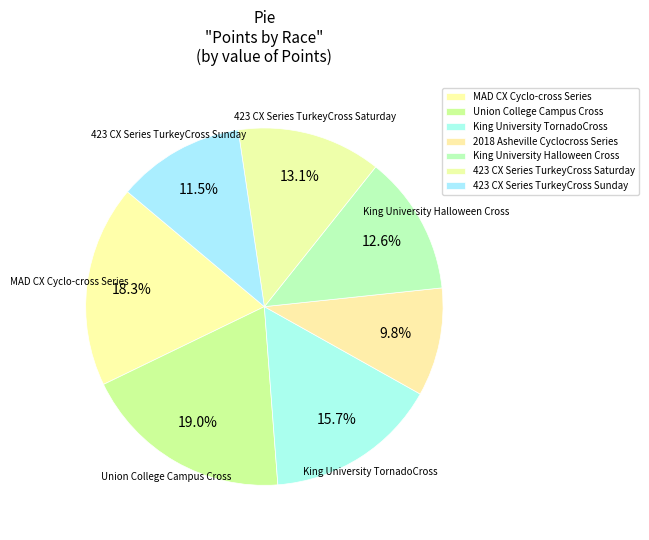

Is 423 CX Series TurkeyCross Saturday the majority of the pie?

No